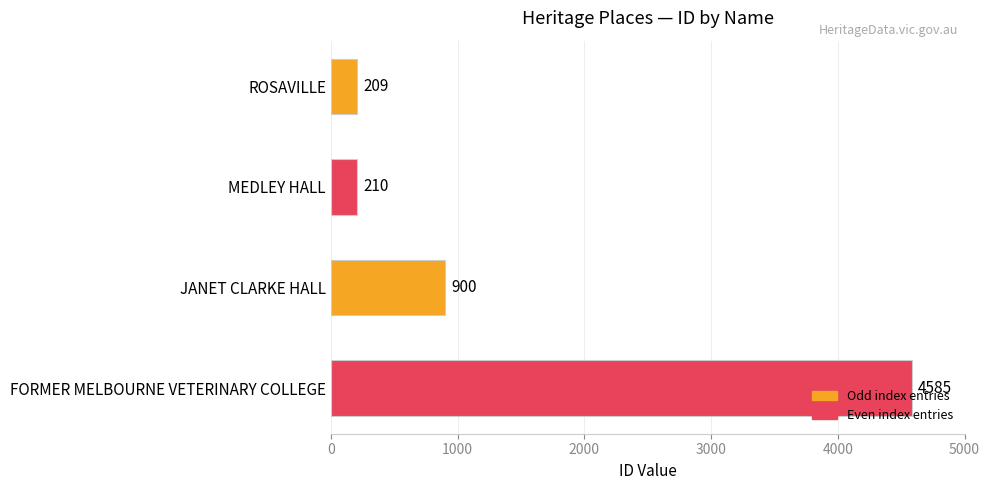

List the labels in order of value, largest first.

FORMER MELBOURNE VETERINARY COLLEGE, JANET CLARKE HALL, MEDLEY HALL, ROSAVILLE